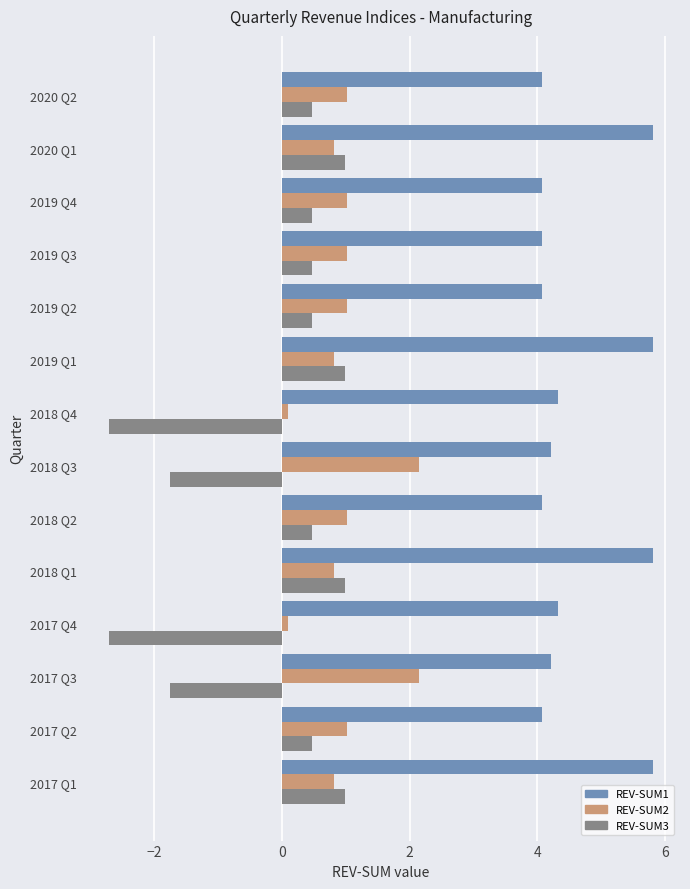

Which series has the largest total across all categories?

REV-SUM1